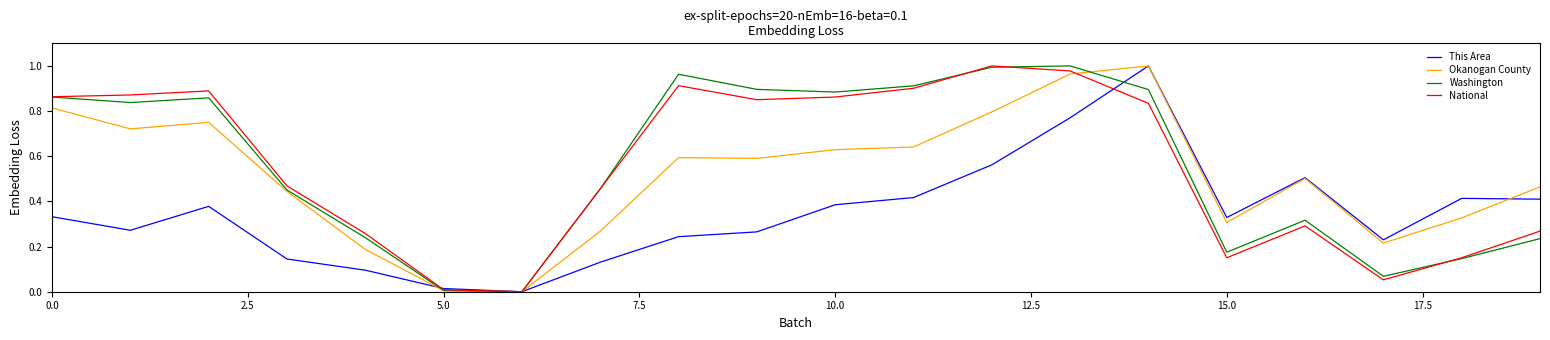

What are all the series names shown in the legend?

This Area, Okanogan County, Washington, National